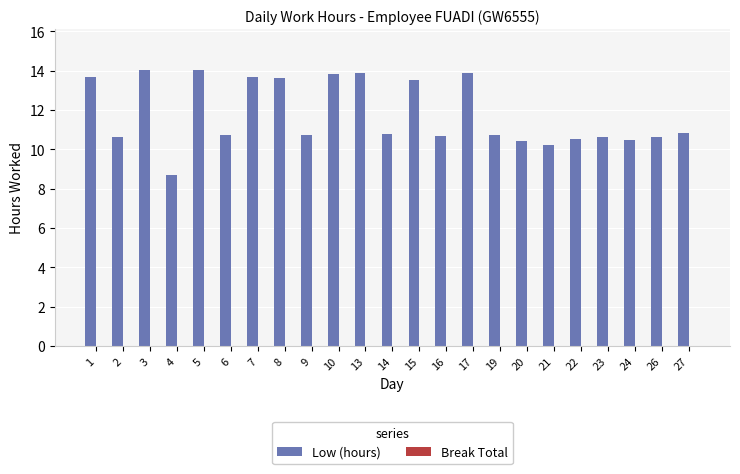

How many bars are there in total?

23